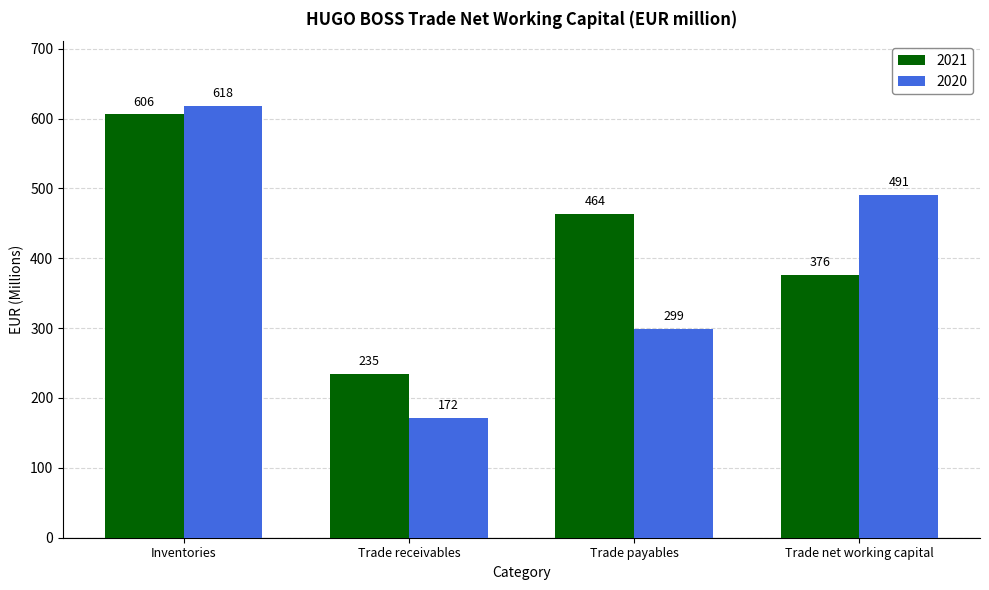

At which label does 2020 reach its minimum?

Trade receivables